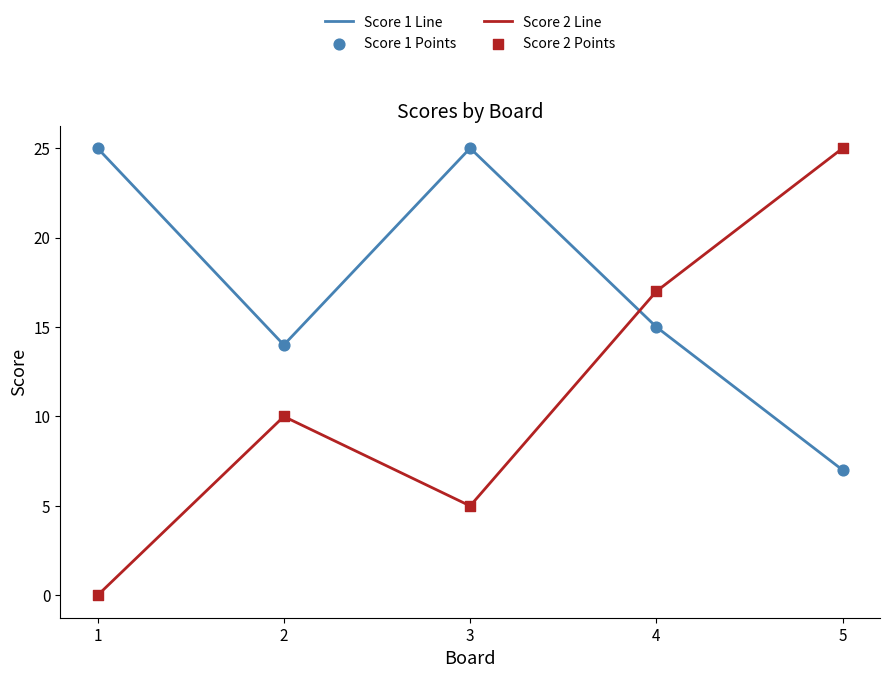

Is the value of Score 1 Line at 3 greater than the value of Score 2 Line at 3?

Yes